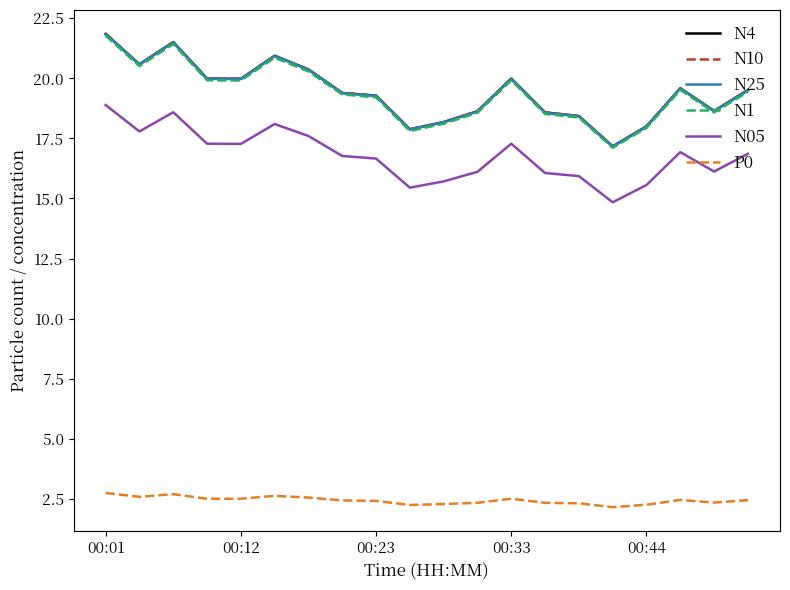

Which series has the widest spread of values?

N10